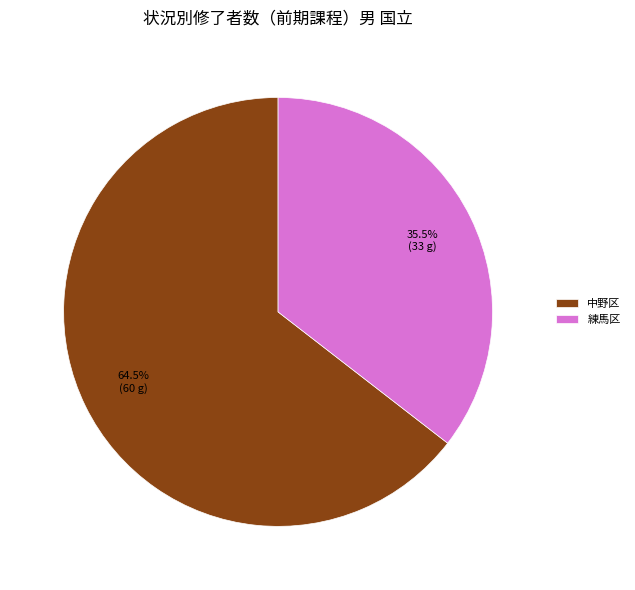

Rank the categories by value from highest to lowest.

中野区, 練馬区